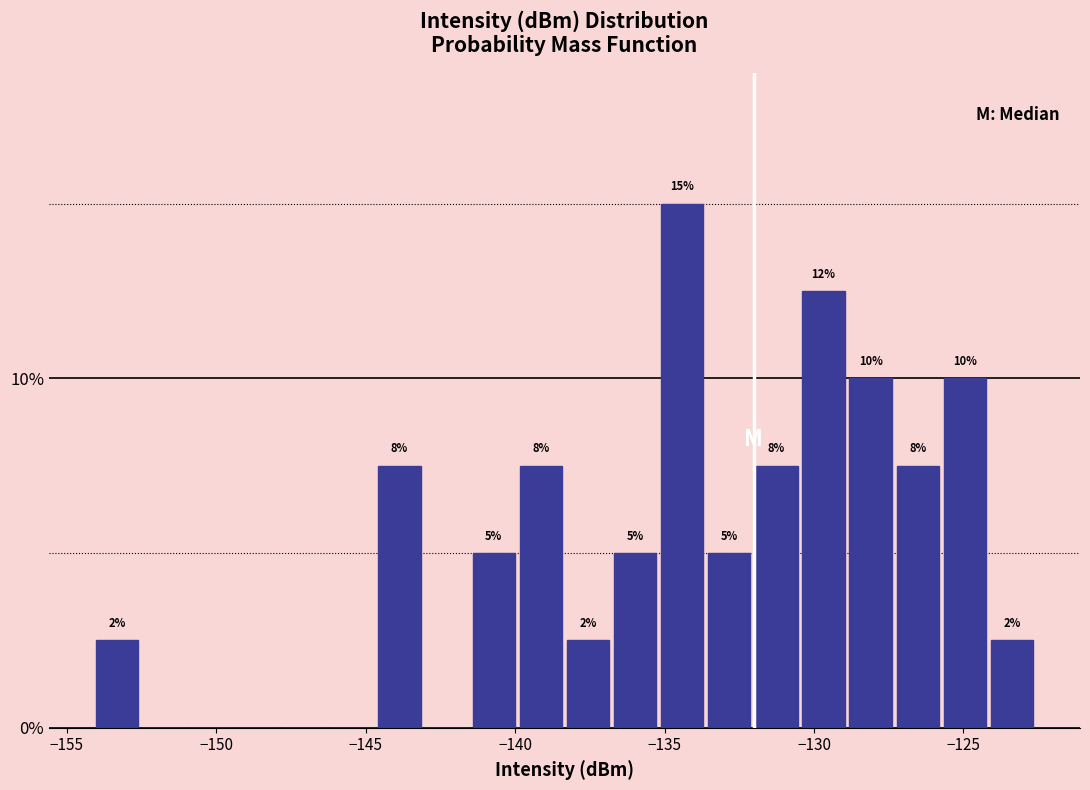

Read against the x-axis, roughly where is the centre of the tallest bar?

-134.5